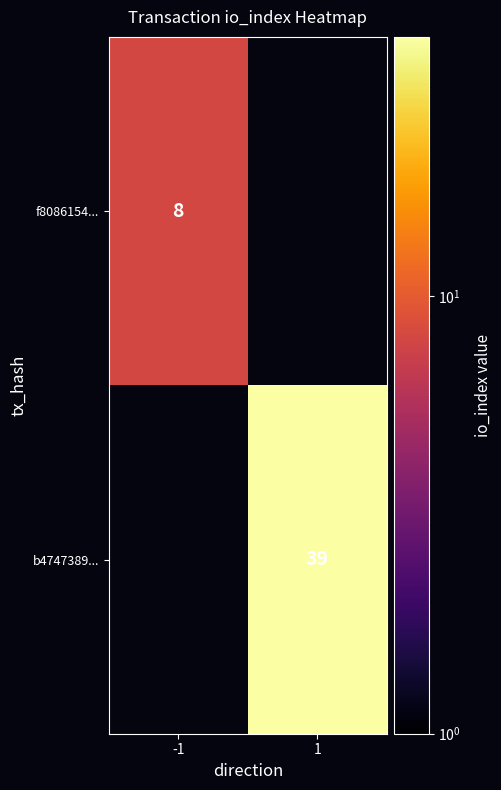

The value of f8086154... at -1 is 2.8. True or false?

False